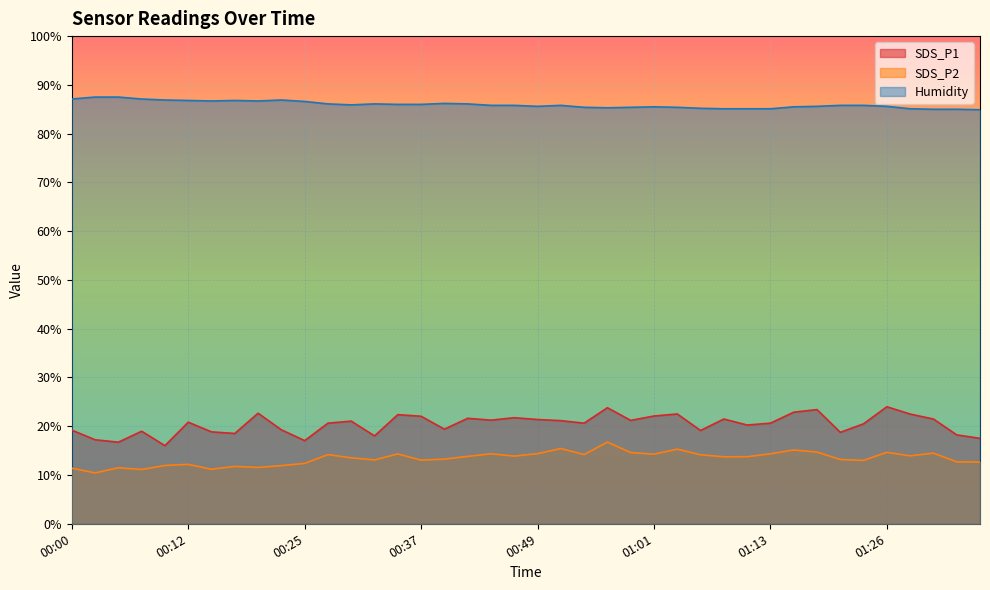

What is the difference between the highest and lowest values at 00:25?

74.2